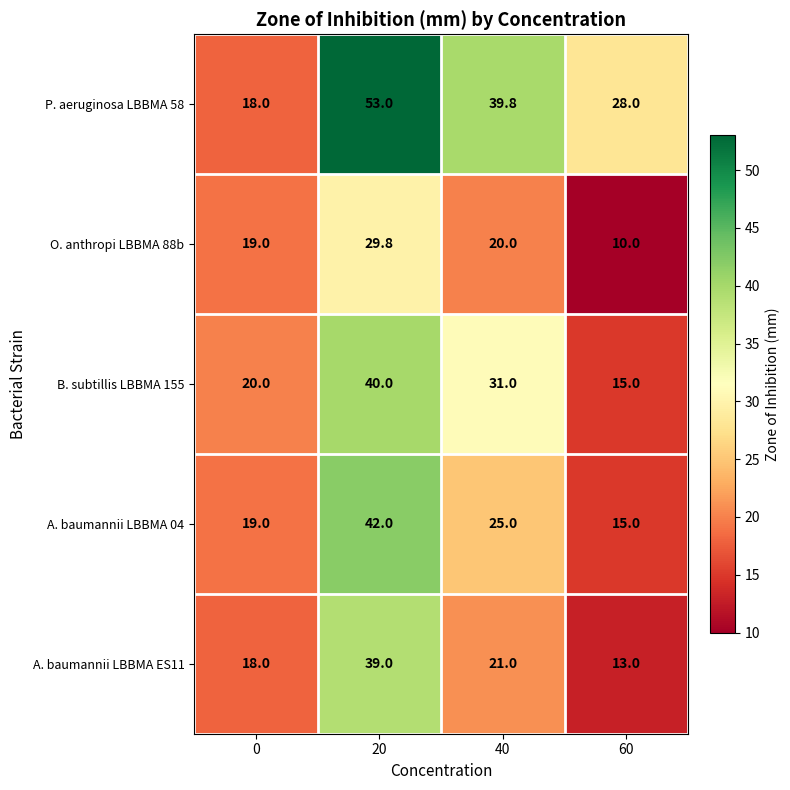

How many values in the O. anthropi LBBMA 88b series are below 20?

2